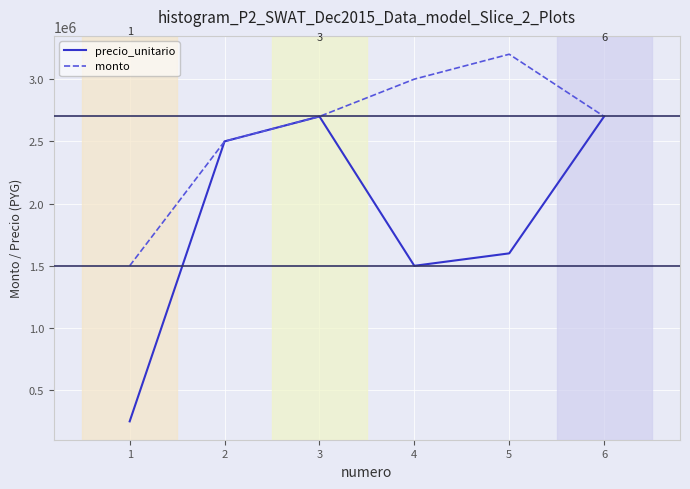

The monto series shows 1360800 at 5. True or false?

False